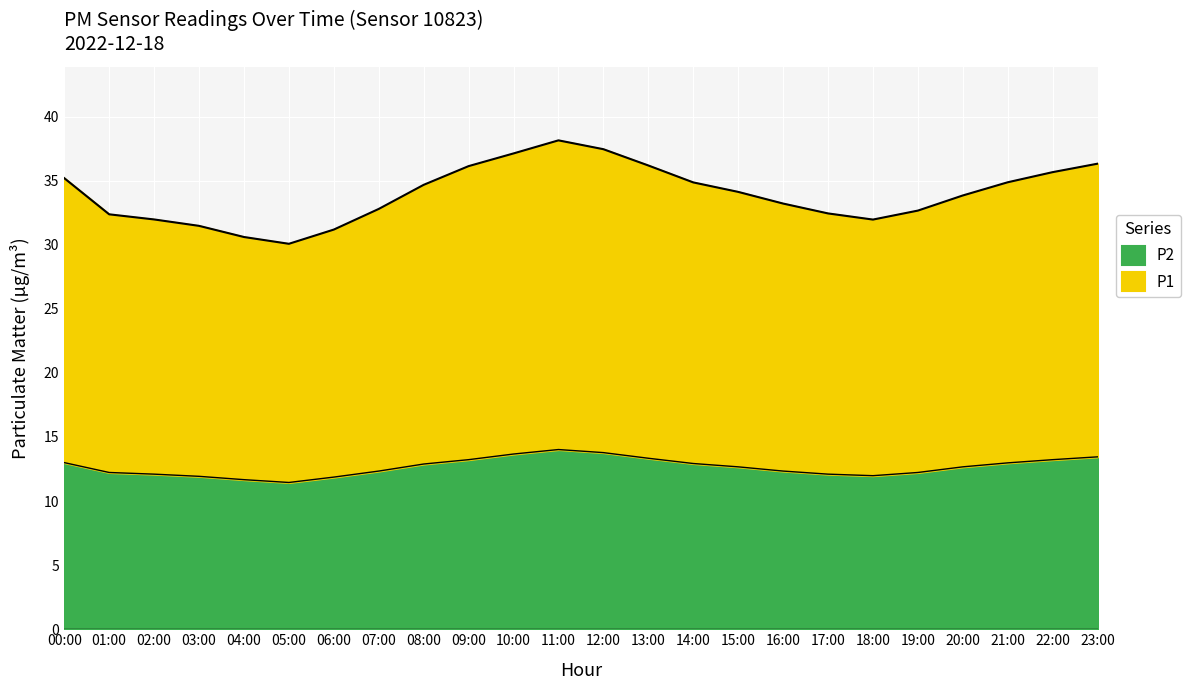

What is the label of the 18th point from the right?

06:00